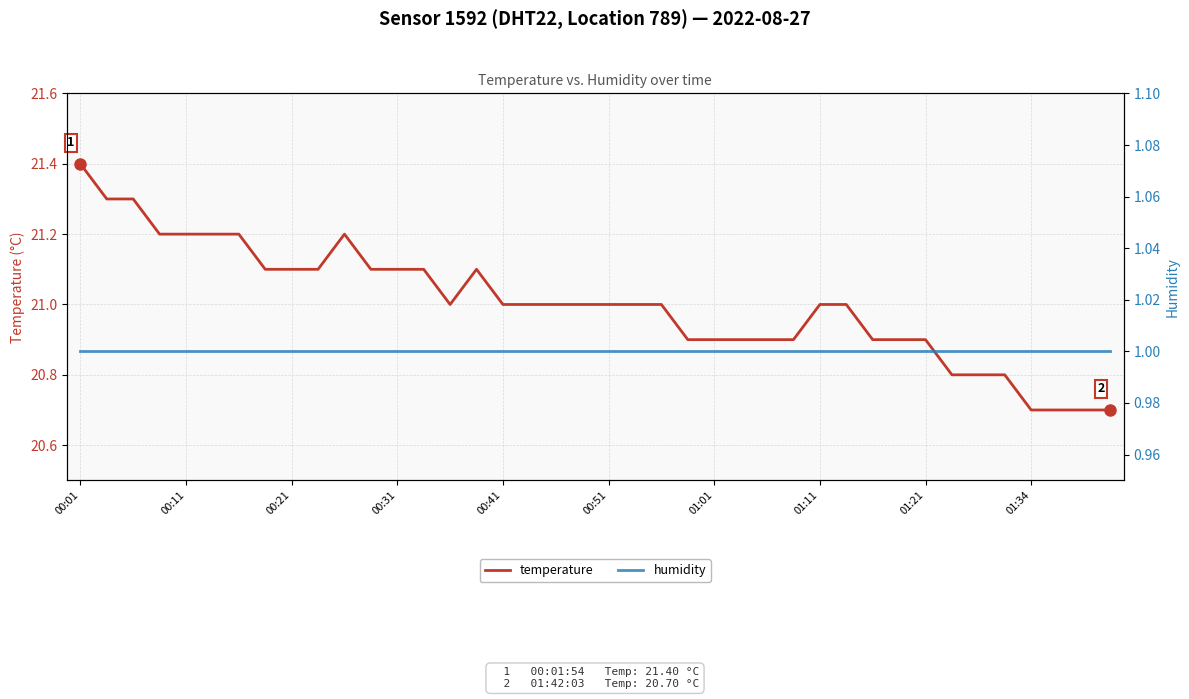

The temperature series shows 20.9 at 01:01. True or false?

True